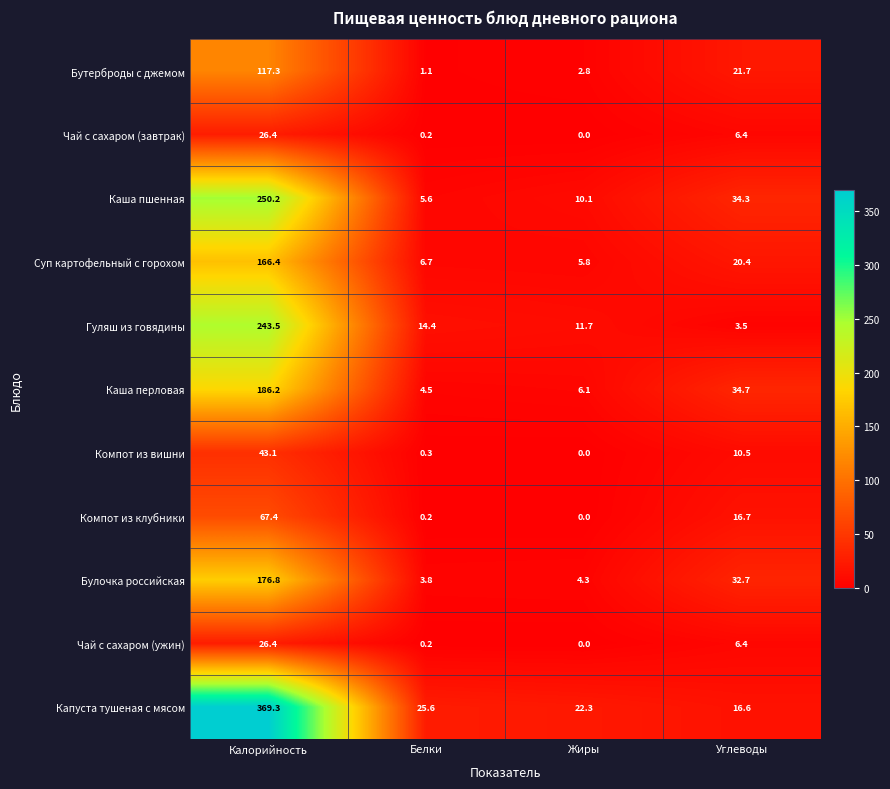

What is the total value across all series at Калорийность?

1672.9